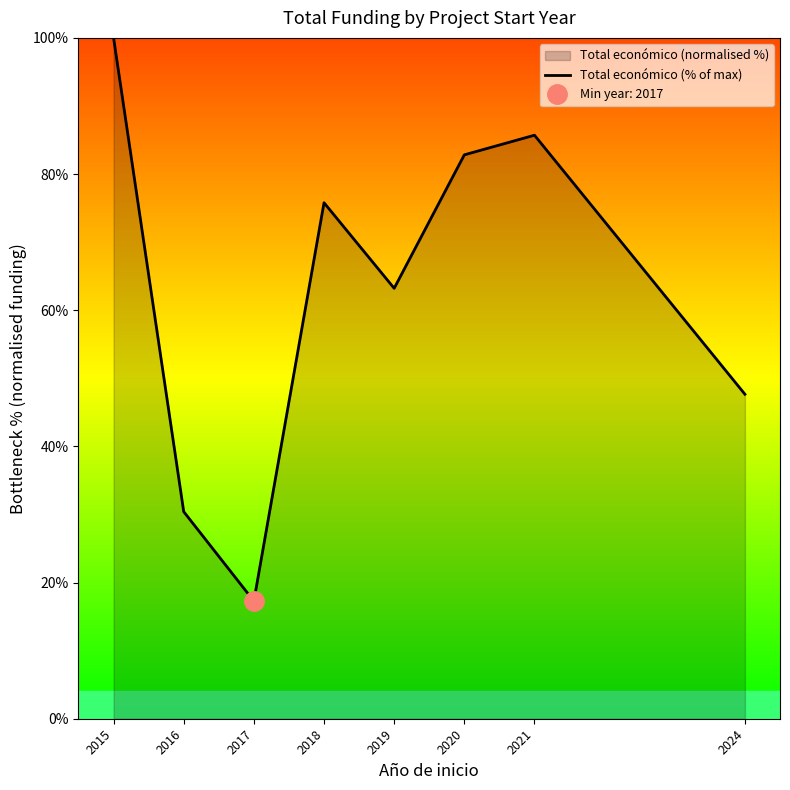

Between 2019 and 2021, which is larger?

2021